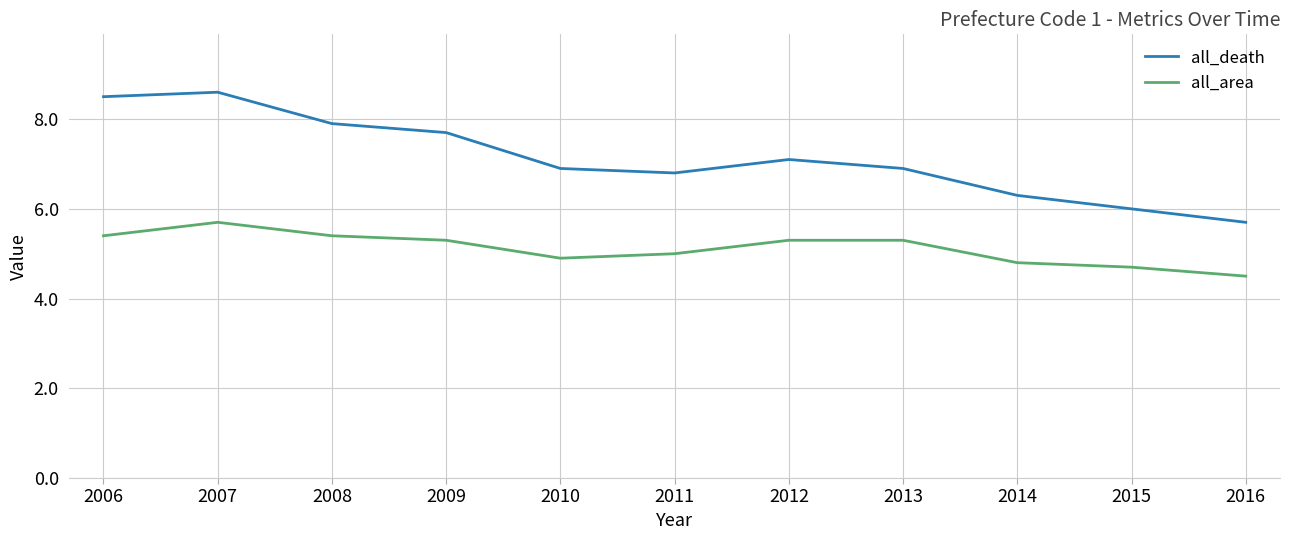

Count the number of categories in the chart.

11